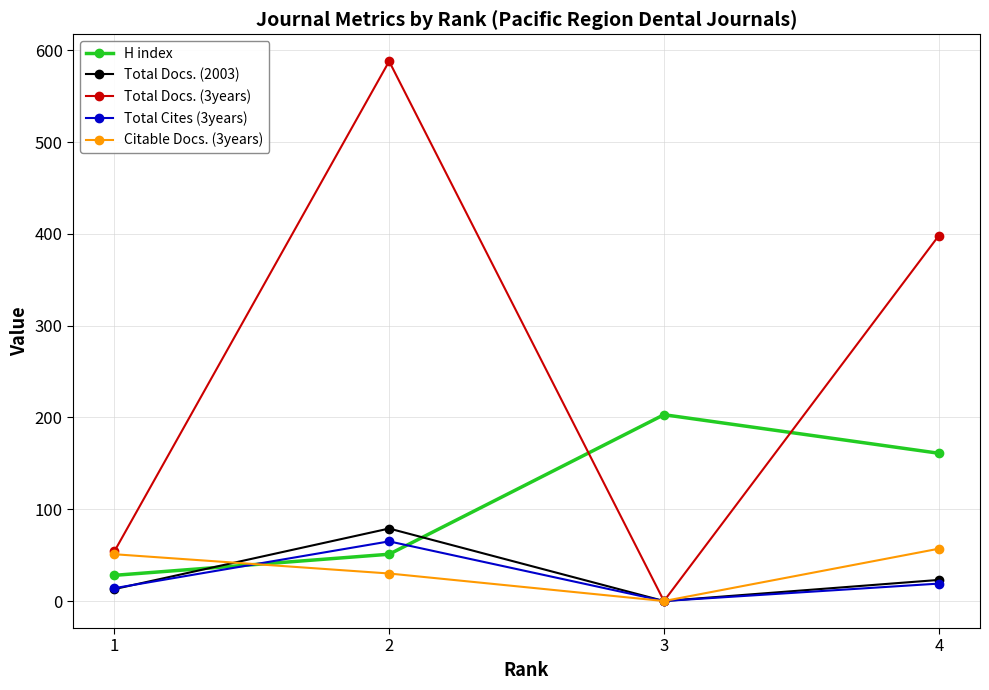

At which category is the sum across all series the highest?

2